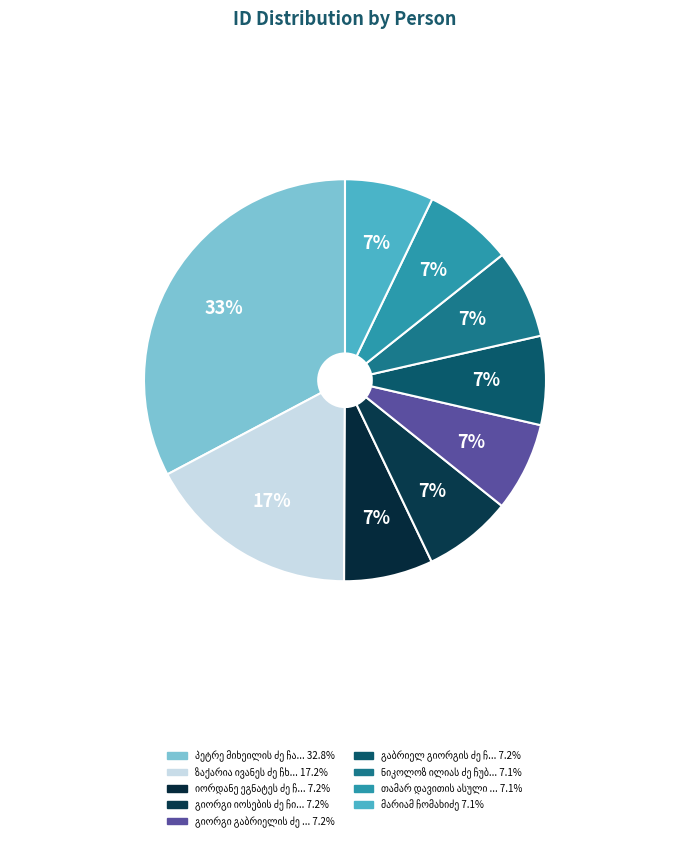

Rank the categories by value from highest to lowest.

პეტრე მიხეილის ძე ჩარექიშვილი, ზაქარია ივანეს ძე ჩხიკვაძე, იორდანე ეგნატეს ძე ჩალაძე, გიორგი იოსების ძე ჩიქოვანი, გიორგი გაბრიელის ძე ჩიკვაიძე, გაბრიელ გიორგის ძე ჩიკვაიძე, ნიკოლოზ ილიას ძე ჩუბინაშვილი, თამარ დავითის ასული ჩიჯავაძე, მარიამ ჩომახიძე